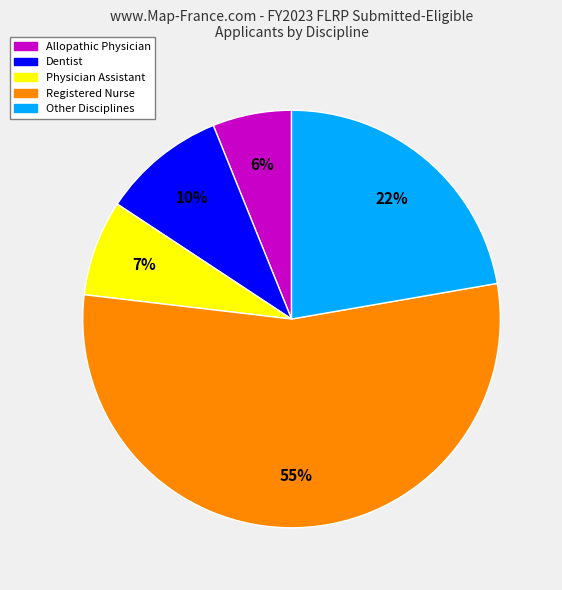

Is there a majority slice in this chart?

Yes